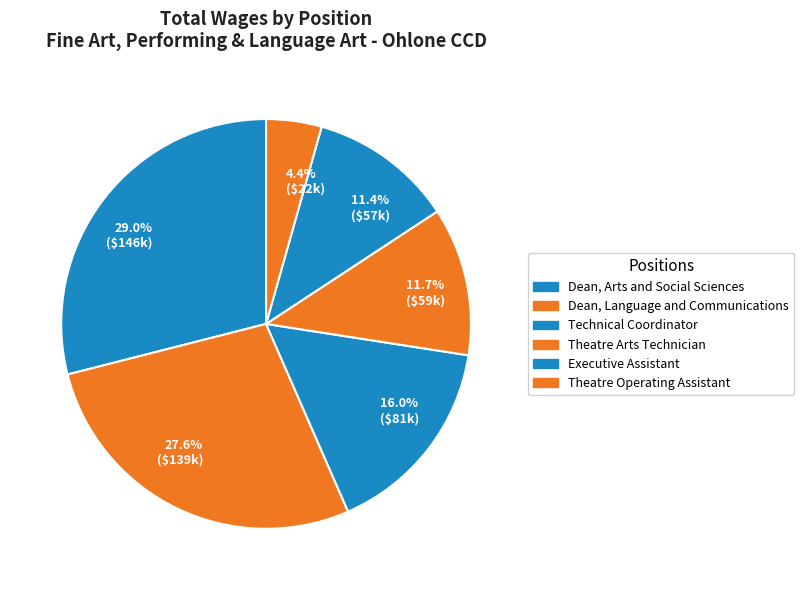

How many slices are in this pie chart?

6